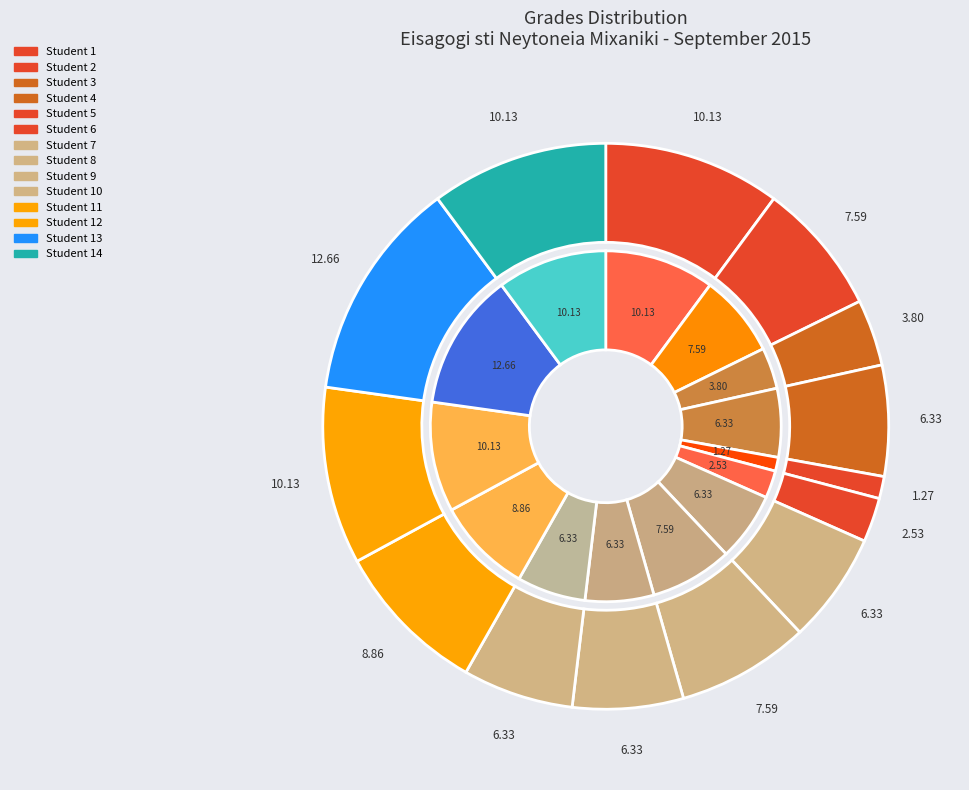

Is it true that 4 is 1% of the pie?

False